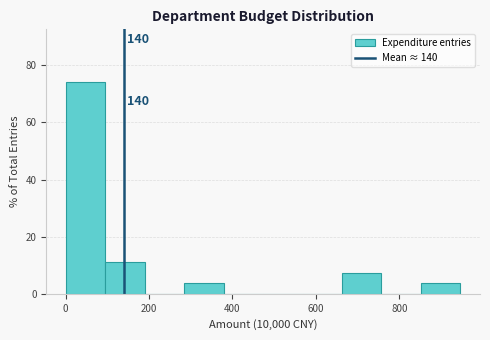

Which range on the x-axis has the tallest bar?

0 to 100